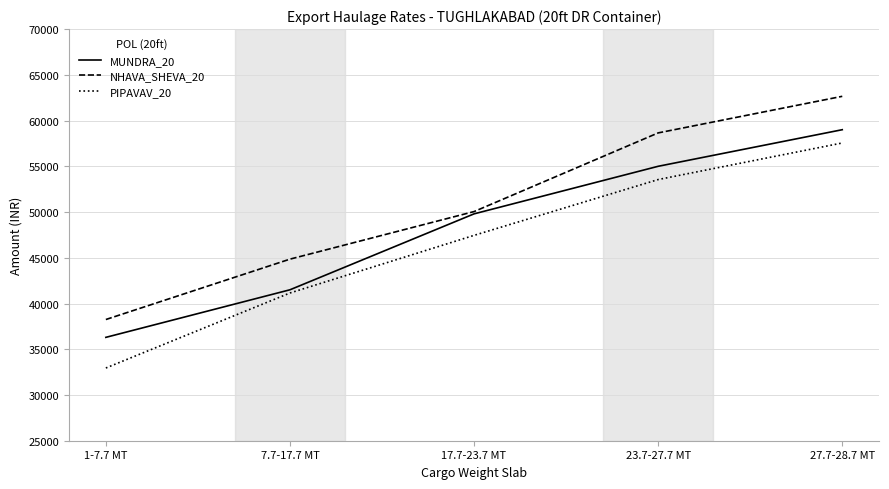

Reading right to left, what are all the values shown in this chart?

MUNDRA_20: 27.7-28.7 MT=59000	23.7-27.7 MT=55000	17.7-23.7 MT=49800	7.7-17.7 MT=41500	1-7.7 MT=36300
NHAVA_SHEVA_20: 27.7-28.7 MT=62650	23.7-27.7 MT=58650	17.7-23.7 MT=50050	7.7-17.7 MT=44850	1-7.7 MT=38250
PIPAVAV_20: 27.7-28.7 MT=57550	23.7-27.7 MT=53550	17.7-23.7 MT=47450	7.7-17.7 MT=41150	1-7.7 MT=32950